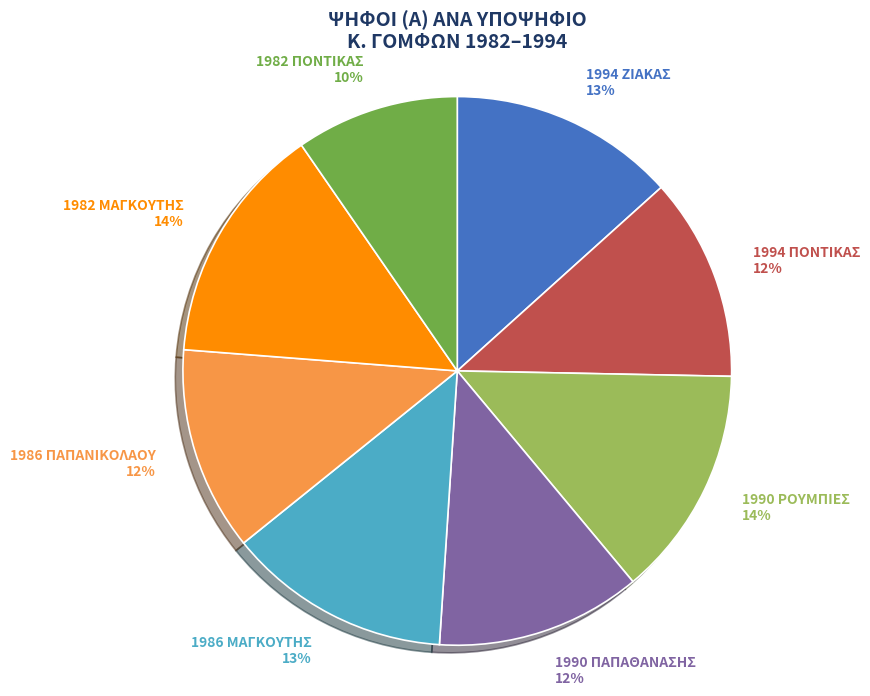

Is it true that 1986 ΠΑΠΑΝΙΚΟΛΑΟΥ is 25% of the pie?

False